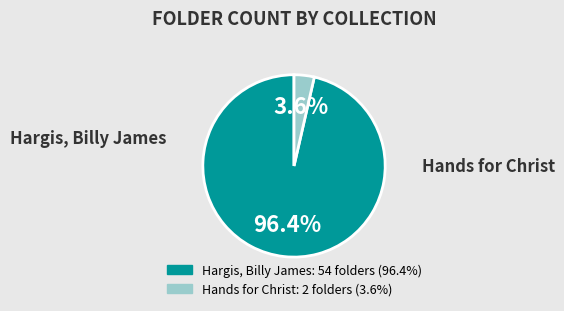

What is the largest slice in the pie chart?

US-RPB-HH_011951 (Hargis, Billy James)